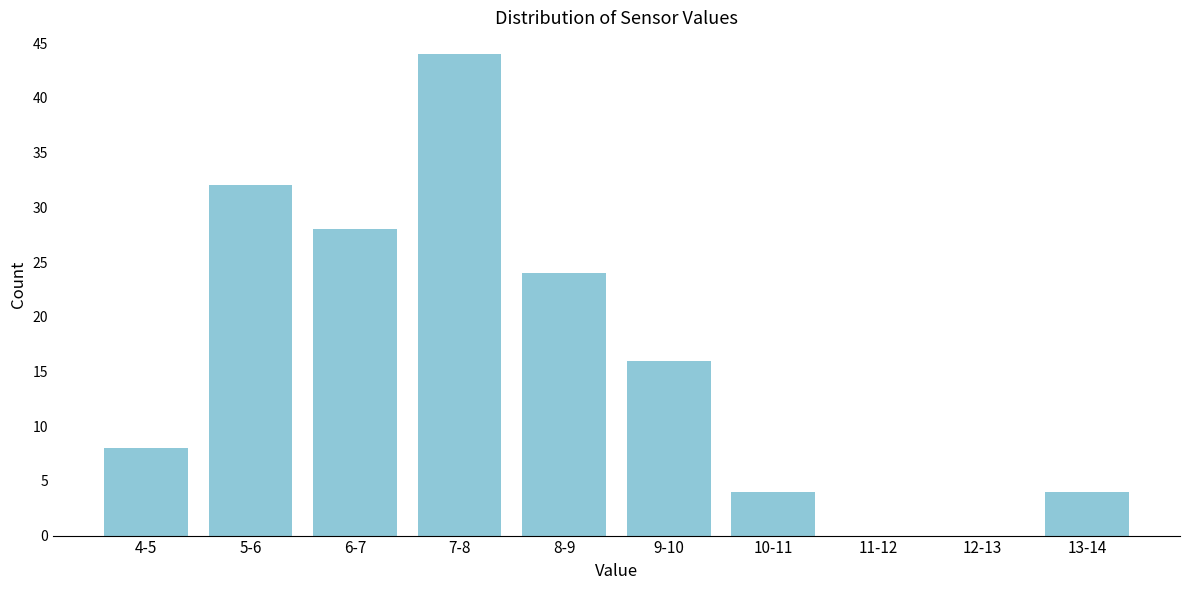

Reading left to right, transcribe all the data shown in this chart.

4-5=8	5-6=32	6-7=28	7-8=44	8-9=24	9-10=16	10-11=4	11-12=0	12-13=0	13-14=4